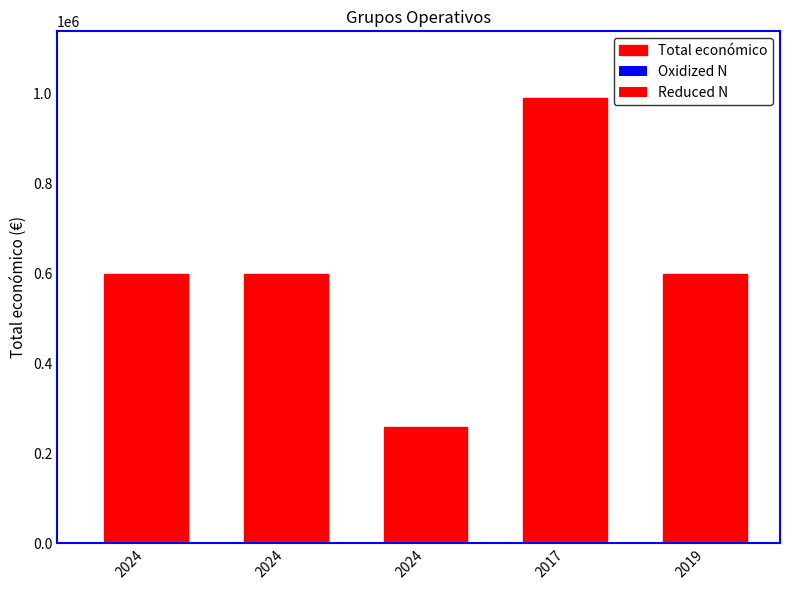

True or false: the data shows 989973 at 2017.

True